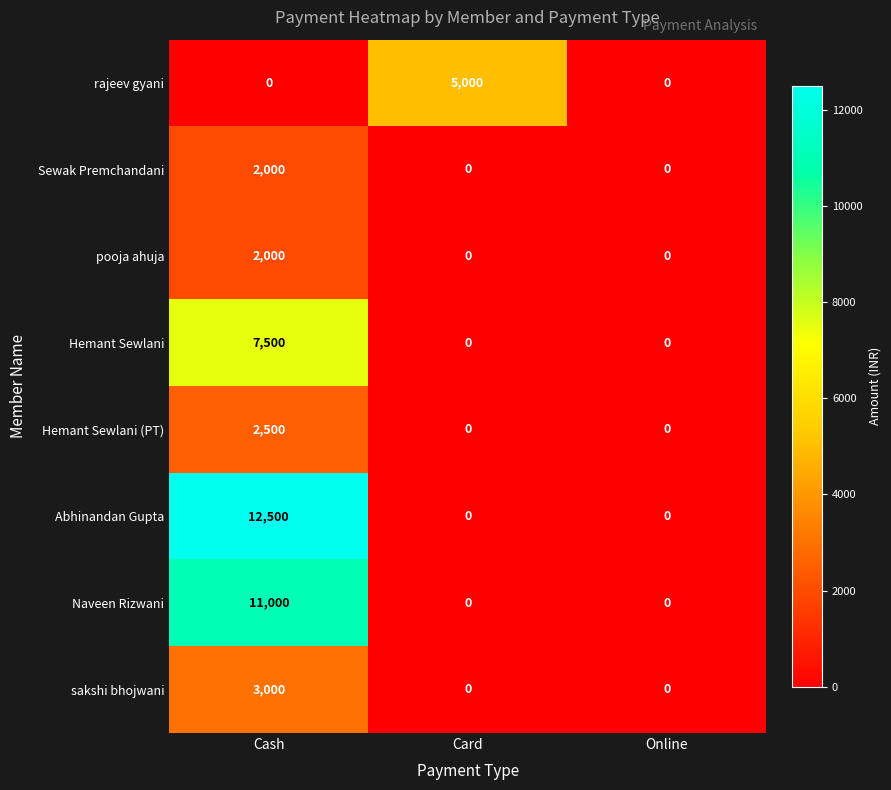

True or false: Hemant Sewlani has a value of 13215 at Cash.

False